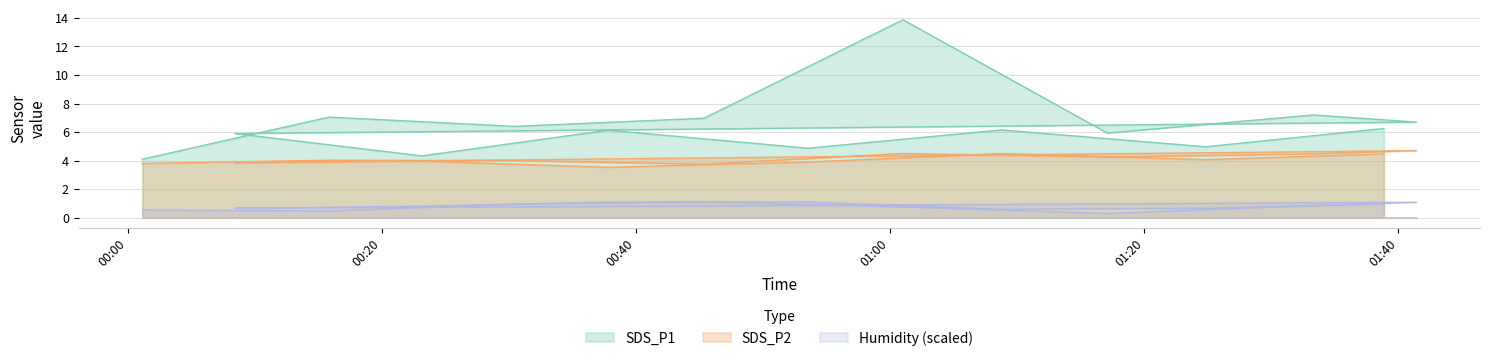

Which series has the largest total across all categories?

SDS_P1